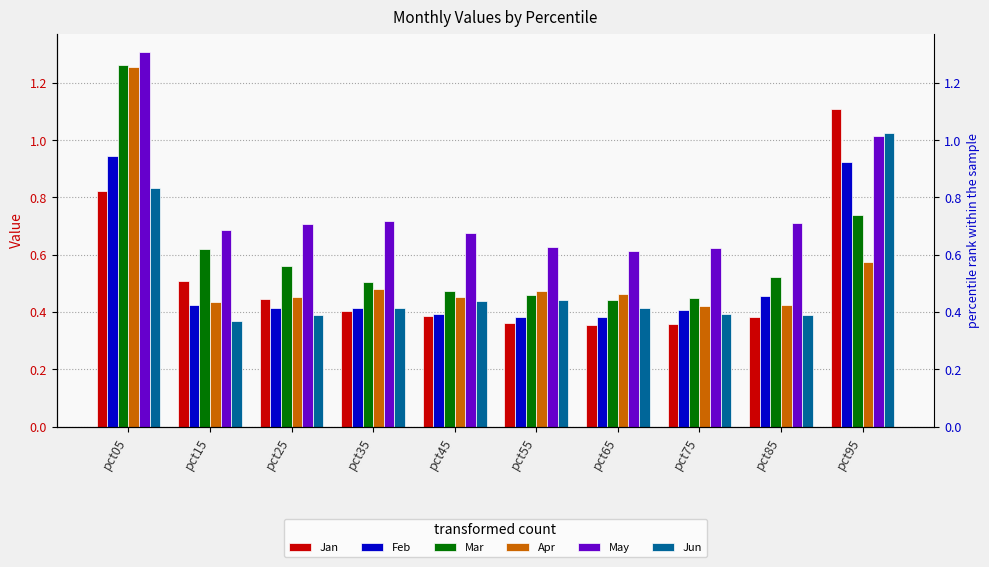

Between pct35 and pct15, which is larger?

pct15